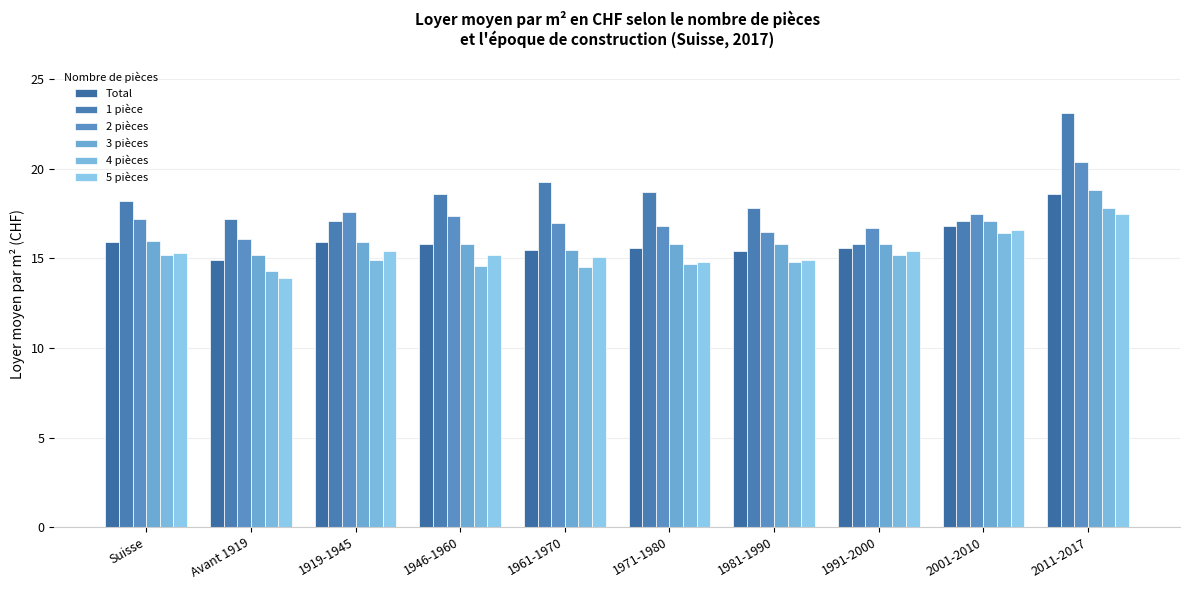

Reading right to left, what are all the values shown in this chart?

Total: 18.6	16.8	15.6	15.4	15.6	15.5	15.8	15.9	14.9	15.9
1 pièce: 23.1	17.1	15.8	17.8	18.7	19.3	18.6	17.1	17.2	18.2
2 pièces: 20.4	17.5	16.7	16.5	16.8	17.0	17.4	17.6	16.1	17.2
3 pièces: 18.8	17.1	15.8	15.8	15.8	15.5	15.8	15.9	15.2	16.0
4 pièces: 17.8	16.4	15.2	14.8	14.7	14.5	14.6	14.9	14.3	15.2
5 pièces: 17.5	16.6	15.4	14.9	14.8	15.1	15.2	15.4	13.9	15.3